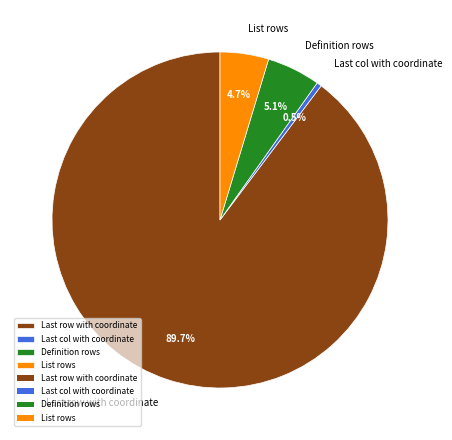

Which slice is the smallest?

Last col with coordinate